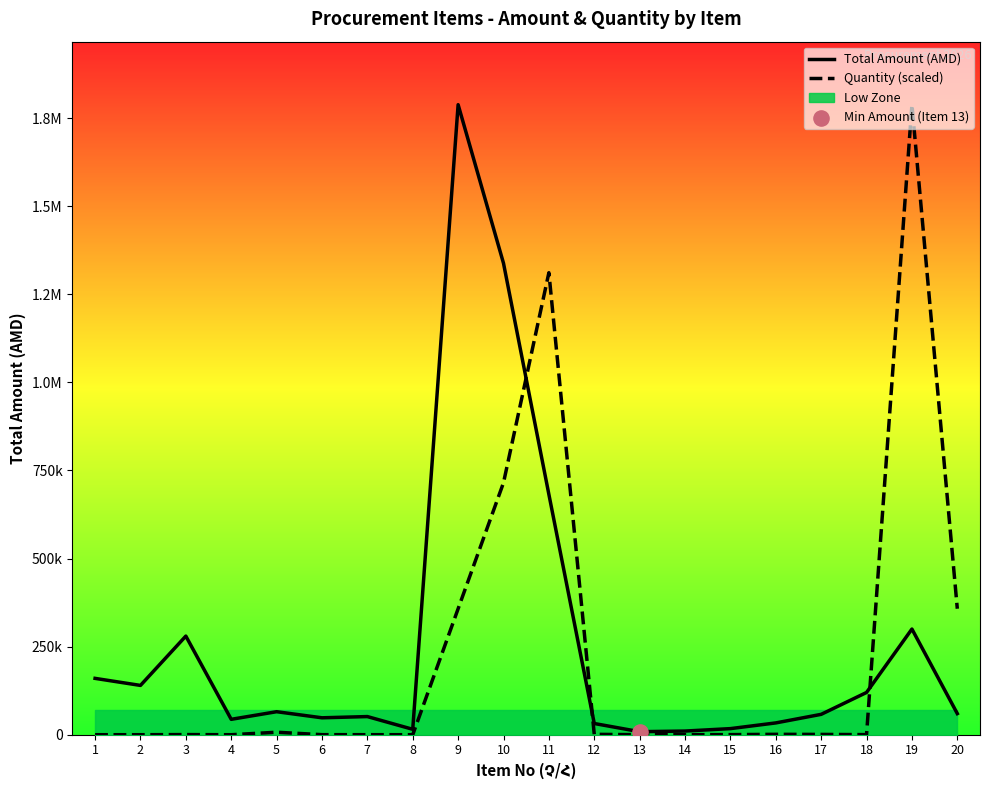

Is the value of Total Amount (AMD) at 20 greater than the value of Quantity (scaled) at 7?

Yes